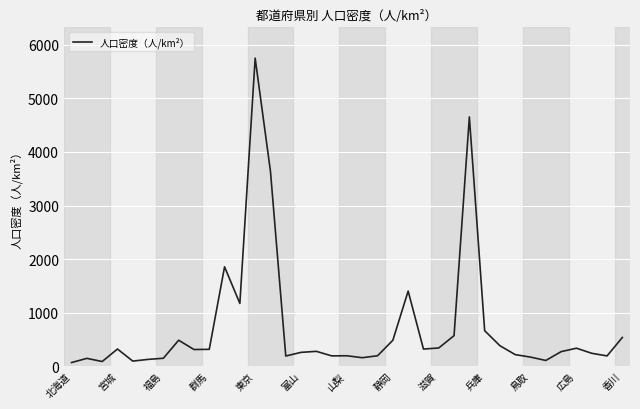

What is the difference between the maximum and minimum values?

5678.9